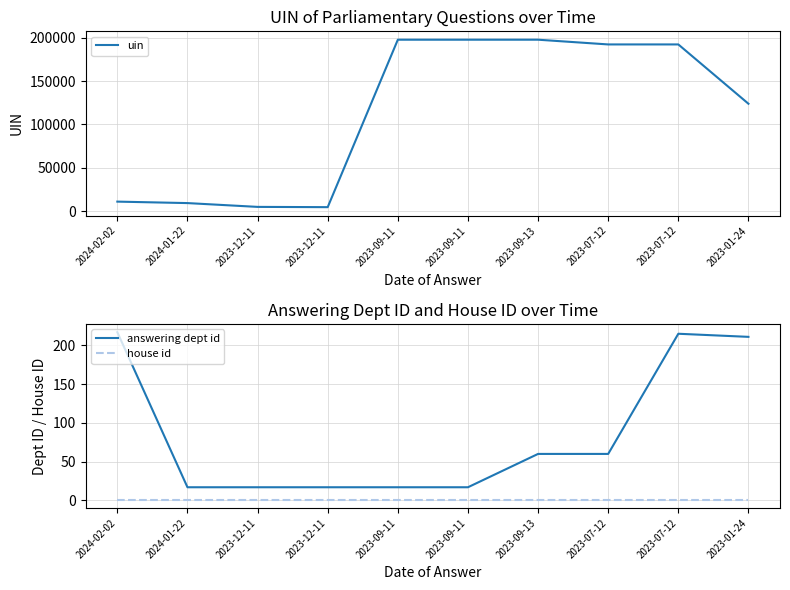

True or false: house id and uin cross at least once.

False